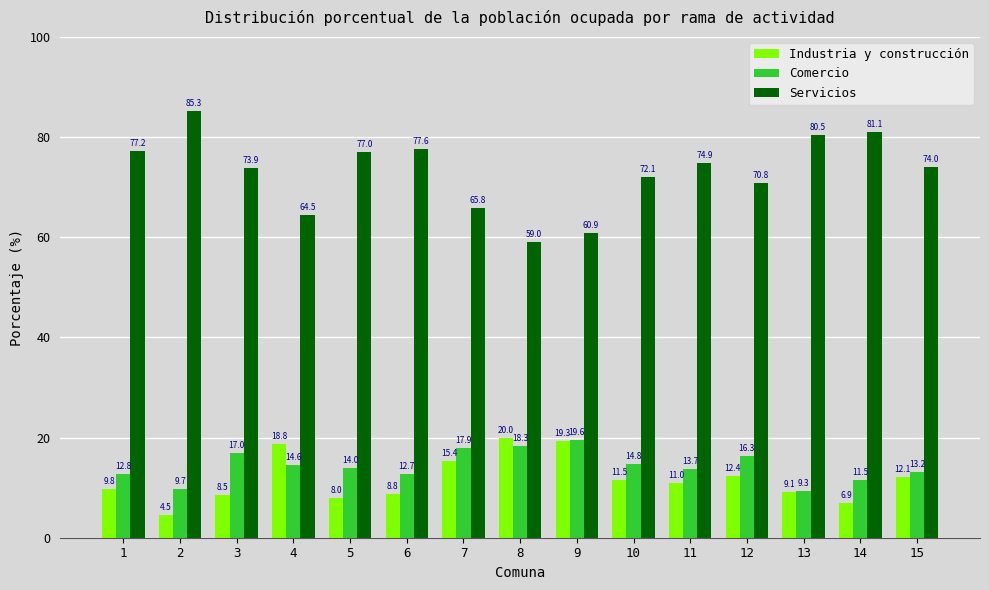

What is the difference between the maximum and minimum values in the Servicios series?

26.3